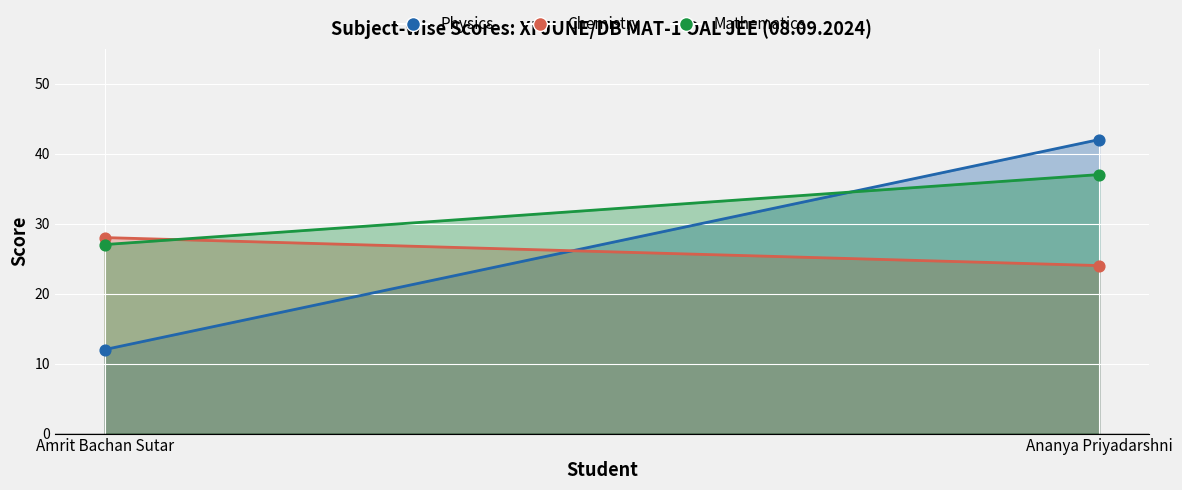

Which series has the widest spread of Y values?

Physics